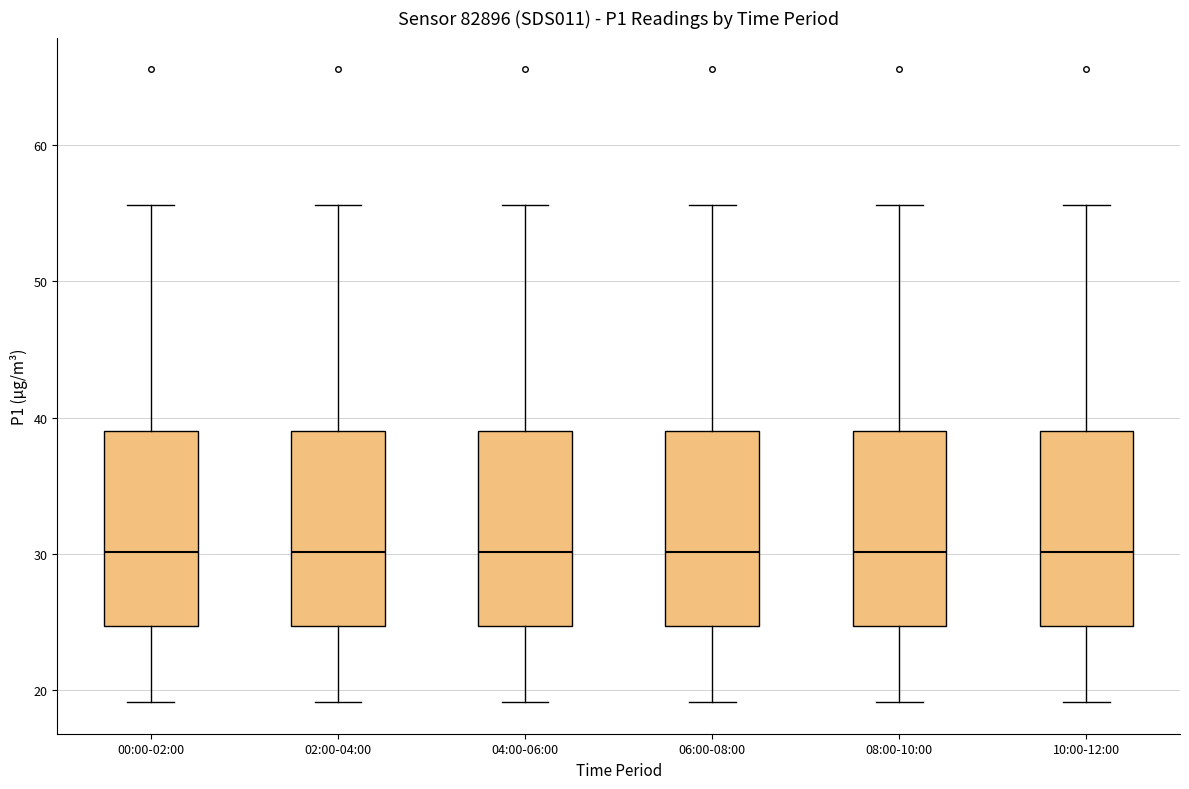

Reading left to right, read every box against the y-axis: the position of its median line, the range the box covers, and the ends of its whiskers. The values are not printed on the chart, so give them approximately, as read against the axis.

00:00-02:00: median 30, box 25 to 39, whiskers 19 to 56
02:00-04:00: median 30, box 25 to 39, whiskers 19 to 56
04:00-06:00: median 30, box 25 to 39, whiskers 19 to 56
06:00-08:00: median 30, box 25 to 39, whiskers 19 to 56
08:00-10:00: median 30, box 25 to 39, whiskers 19 to 56
10:00-12:00: median 30, box 25 to 39, whiskers 19 to 56